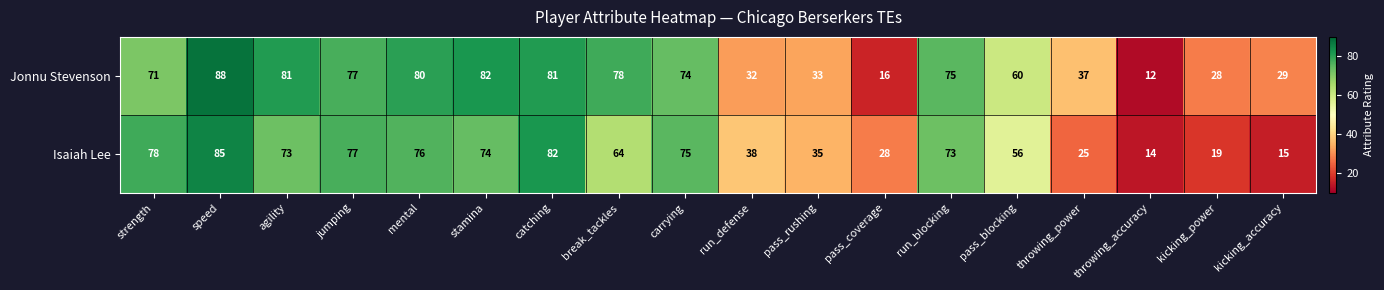

Which label corresponds to the largest value in the chart?

speed